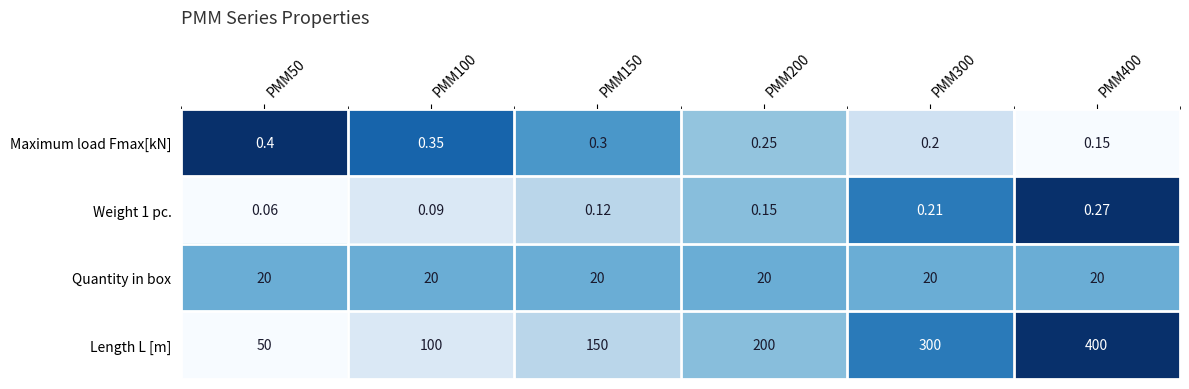

Which series changed the most between PMM300 and PMM400?

Length L [m]